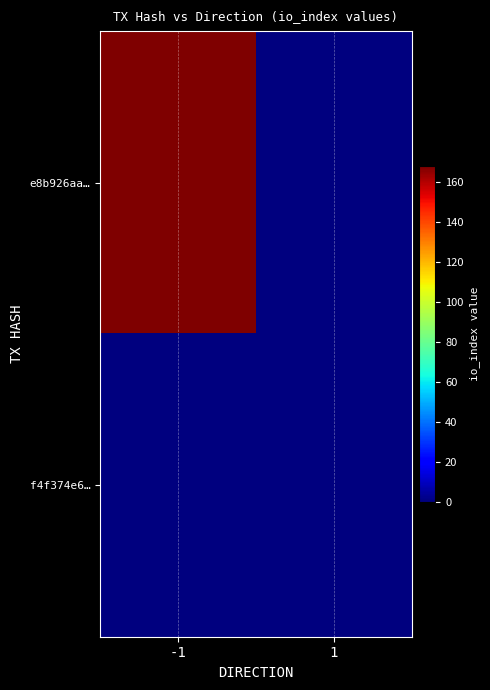

Rank the series by their maximum value, from lowest to highest.

f4f374e6…, e8b926aa…